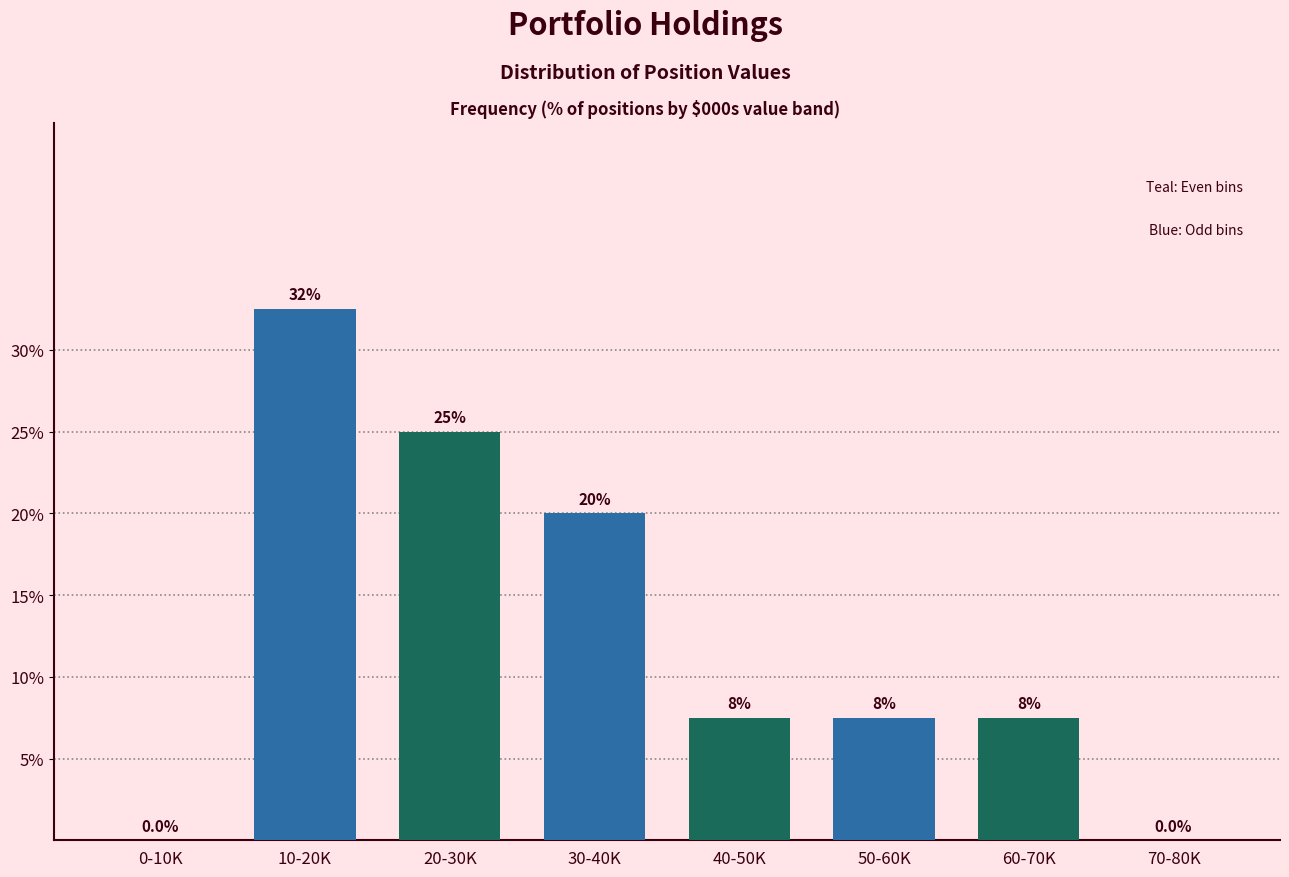

At which category does the chart reach its peak across all series?

0-10K